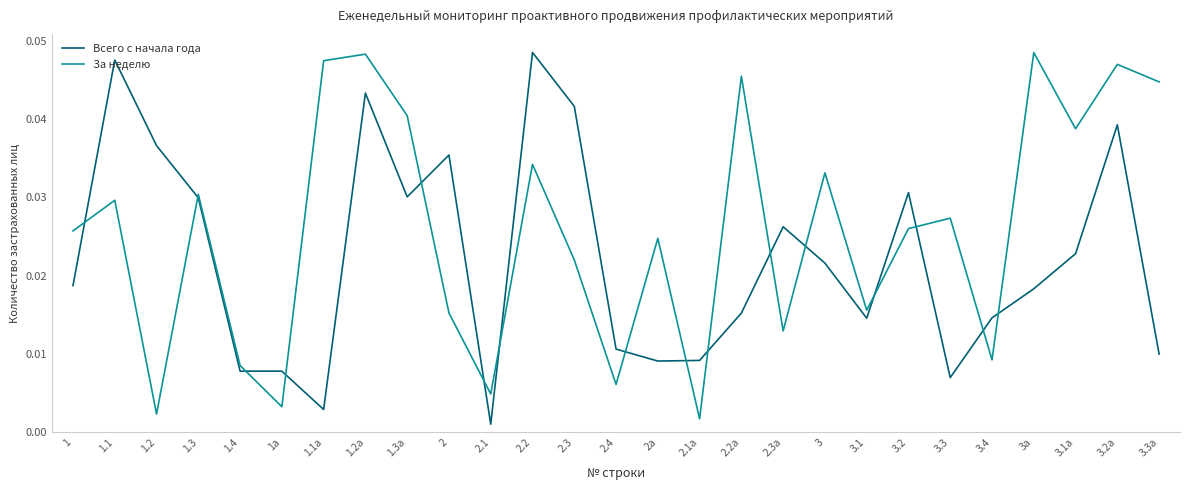

What is the total value across all series at 3?

0.1